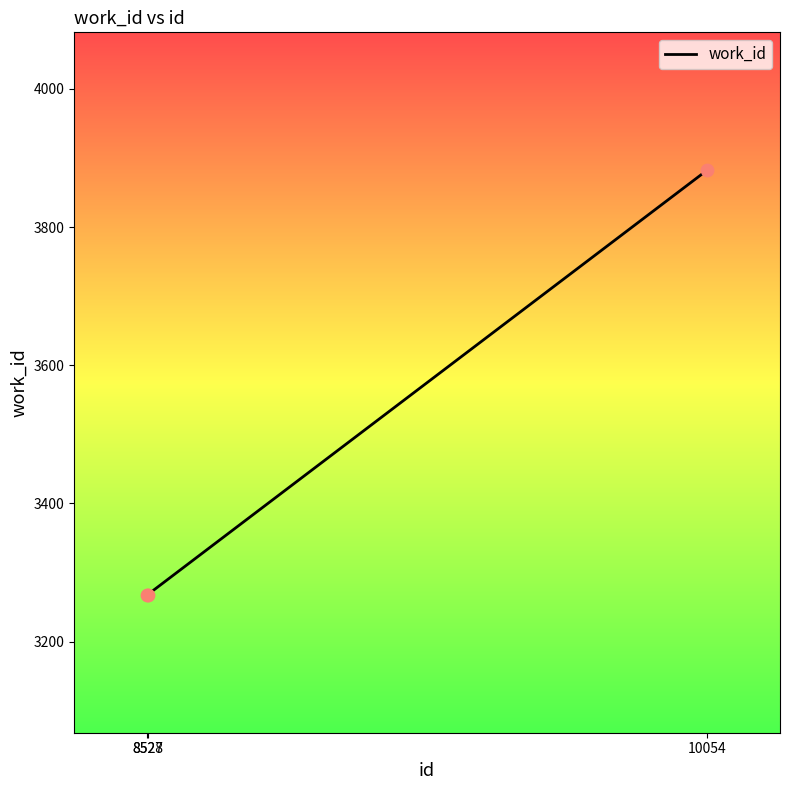

Which has a higher value, 8527 or 10054?

10054